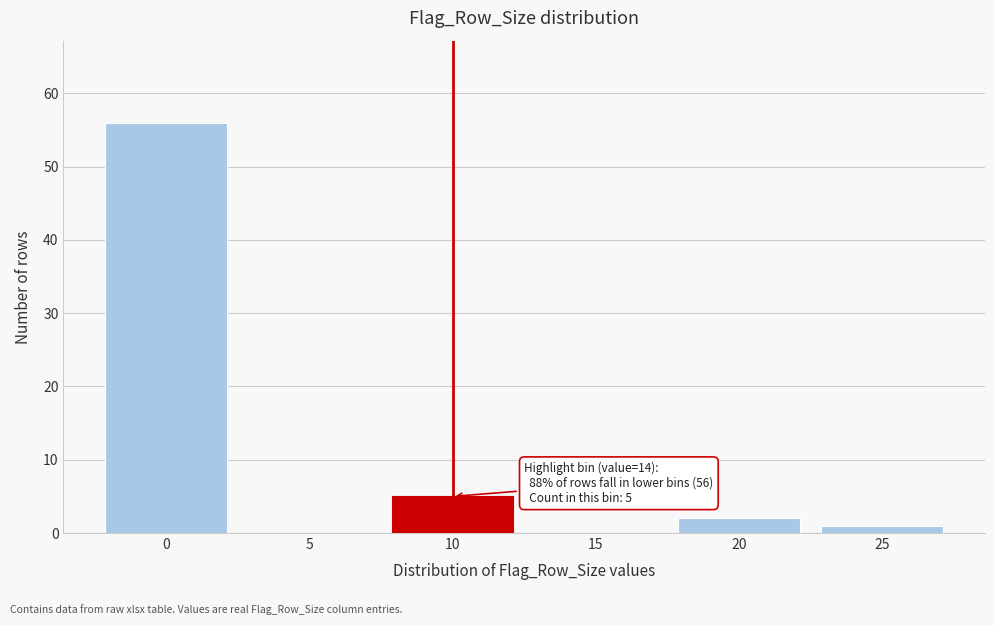

Reading left to right, transcribe all the data shown in this chart.

0=56	5=0	10=5	15=0	20=2	25=1